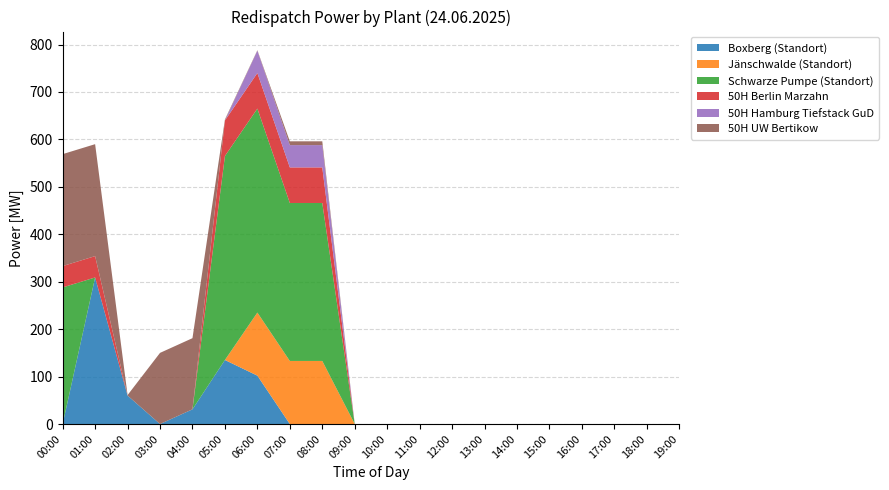

Reading left to right, transcribe all the data shown in this chart.

Boxberg (Standort): 00:00=0	01:00=309	02:00=60	03:00=0	04:00=31	05:00=135	06:00=102	07:00=0	08:00=0	09:00=0	10:00=0	11:00=0	12:00=0	13:00=0	14:00=0	15:00=0	16:00=0	17:00=0	18:00=0	19:00=0
Jänschwalde (Standort): 00:00=0	01:00=0	02:00=0	03:00=0	04:00=0	05:00=0	06:00=133	07:00=133	08:00=133	09:00=0	10:00=0	11:00=0	12:00=0	13:00=0	14:00=0	15:00=0	16:00=0	17:00=0	18:00=0	19:00=0
Schwarze Pumpe (Standort): 00:00=288	01:00=0	02:00=0	03:00=0	04:00=0	05:00=430	06:00=430	07:00=333	08:00=333	09:00=0	10:00=0	11:00=0	12:00=0	13:00=0	14:00=0	15:00=0	16:00=0	17:00=0	18:00=0	19:00=0
50H Berlin Marzahn: 00:00=45	01:00=45	02:00=0	03:00=0	04:00=0	05:00=75	06:00=75	07:00=75	08:00=75	09:00=0	10:00=0	11:00=0	12:00=0	13:00=0	14:00=0	15:00=0	16:00=0	17:00=0	18:00=0	19:00=0
50H Hamburg Tiefstack GuD: 00:00=0	01:00=0	02:00=0	03:00=0	04:00=0	05:00=0	06:00=47	07:00=47	08:00=47	09:00=0	10:00=0	11:00=0	12:00=0	13:00=0	14:00=0	15:00=0	16:00=0	17:00=0	18:00=0	19:00=0
50H UW Bertikow: 00:00=236	01:00=236	02:00=1	03:00=150	04:00=150	05:00=2	06:00=1	07:00=8	08:00=8	09:00=0	10:00=0	11:00=0	12:00=0	13:00=0	14:00=0	15:00=0	16:00=0	17:00=0	18:00=0	19:00=0